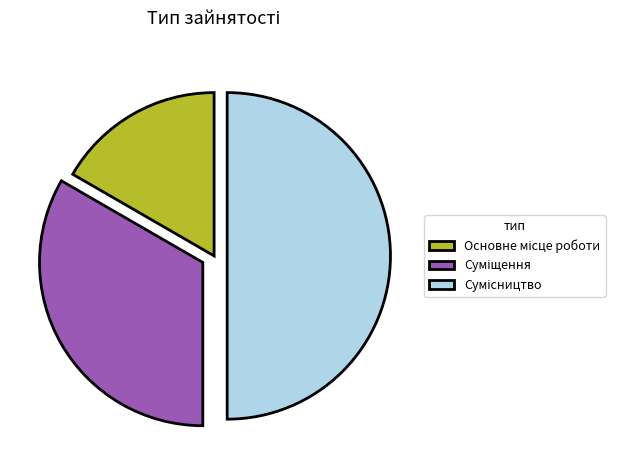

To the nearest percent, what is the difference between the largest and smallest slice percentages?

33%